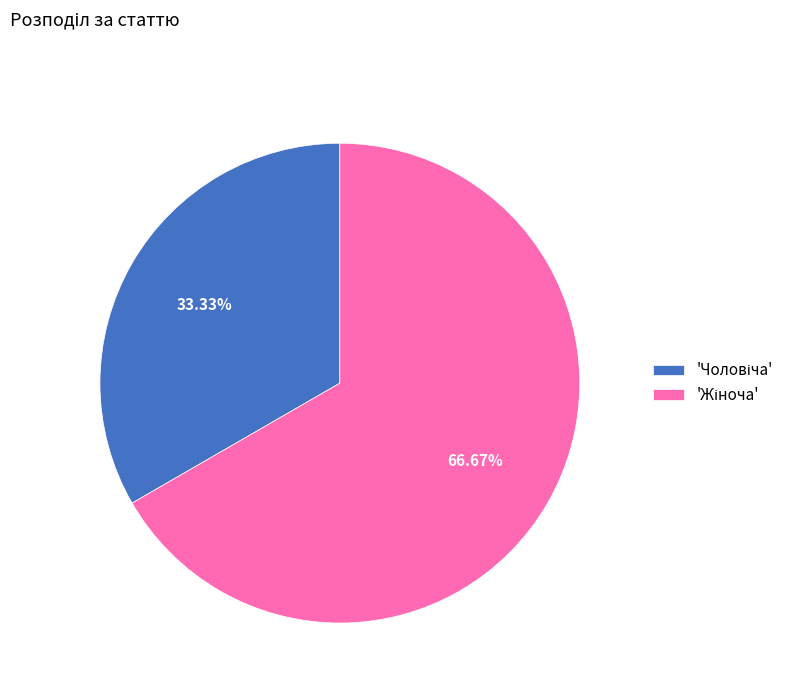

Is there any slice that represents more than half of the pie?

Yes